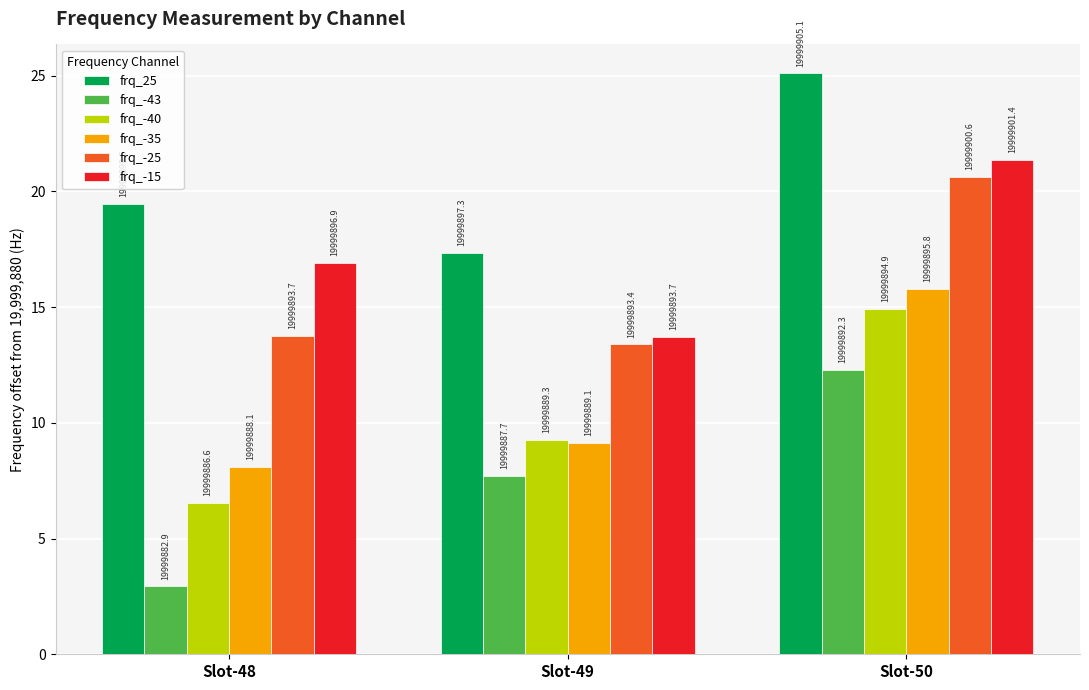

What is the greatest value displayed?

25.1